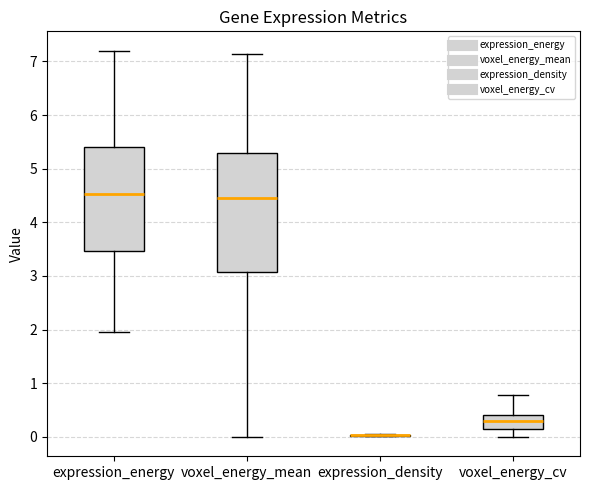

Reading left to right, transcribe this box plot: for each box, give where its median line is, the range the box spans, and where its two whiskers end, as read against the y-axis. The values are not printed on the chart, so give them approximately, as read against the axis.

expression_energy: median 4.5, box 3.5 to 5.4, whiskers 2.0 to 7.2
voxel_energy_mean: median 4.5, box 3.1 to 5.3, whiskers 0.0 to 7.1
expression_density: box collapsed to a line at 0.0, whiskers 0.0 to 0.0
voxel_energy_cv: median 0.3, box 0.1 to 0.4, whiskers 0.0 to 0.8